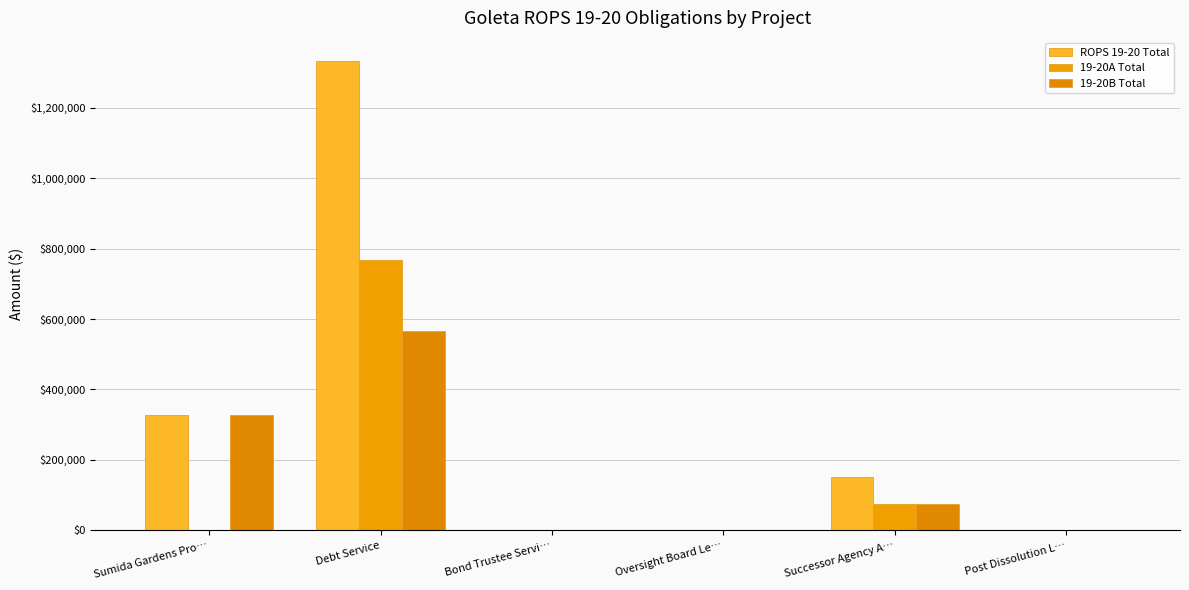

What is the label of the 2nd bar from the right?

Successor Agency A…